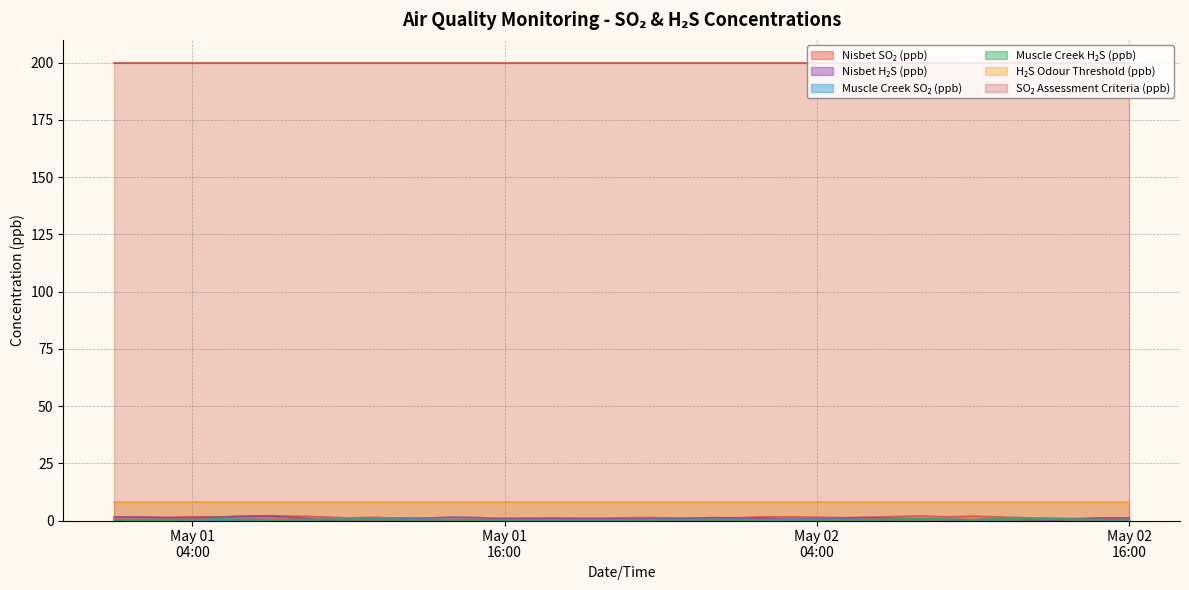

Where is Nisbet H₂S (ppb) nearest to the value 1?

2023-05-02 05:00